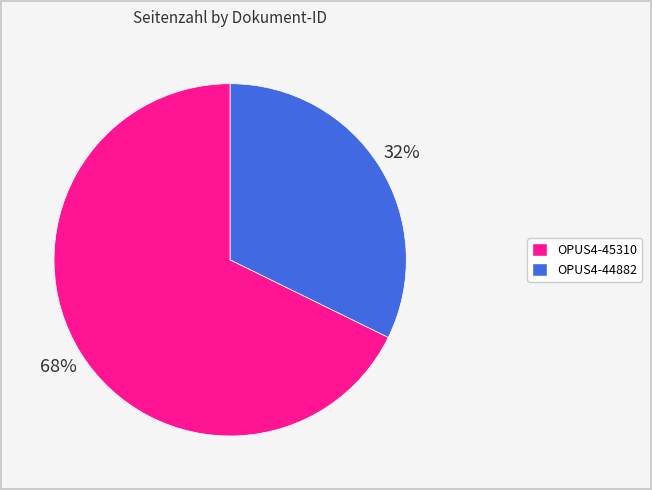

Does OPUS4-44882 account for over 50% of the chart?

No